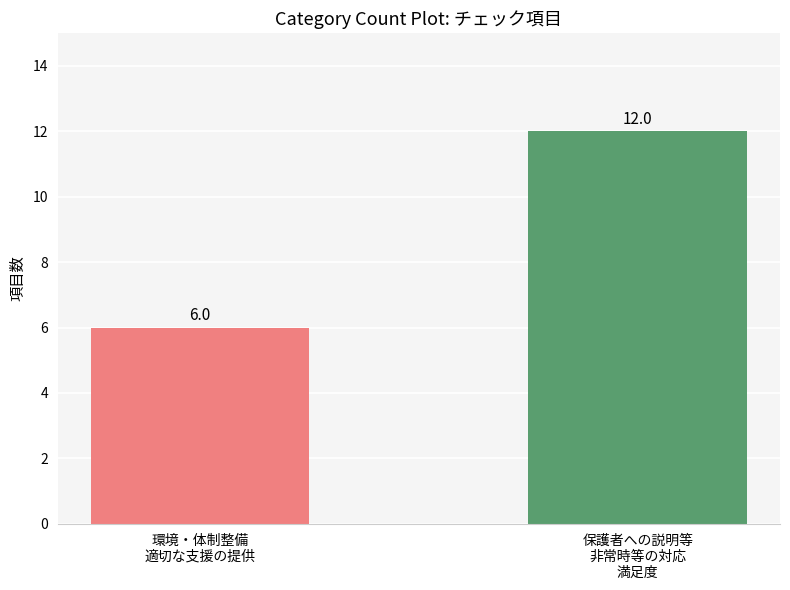

Reading right to left, list all the values displayed in this chart.

12	6